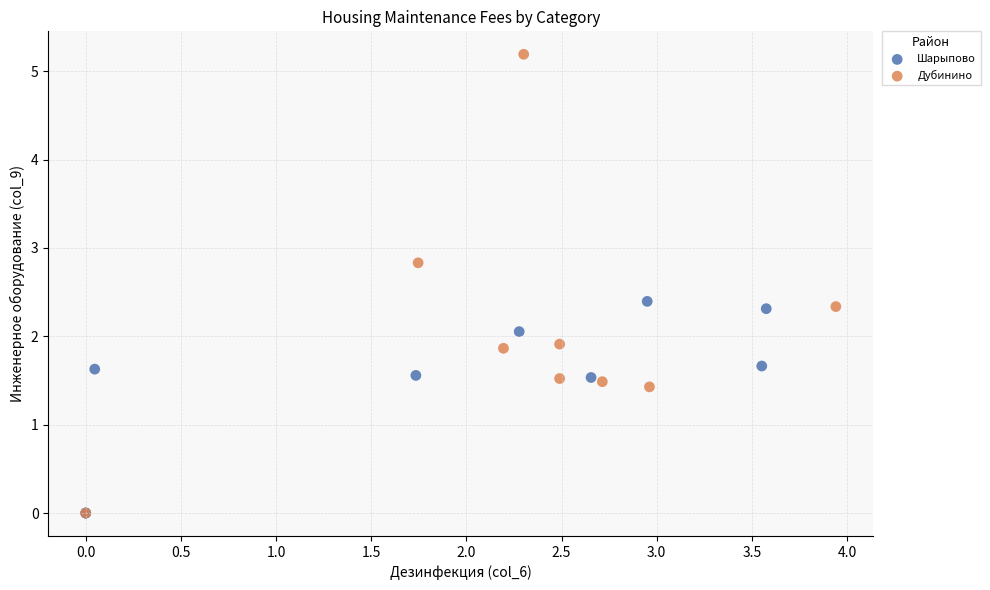

Which series contains the highest Y value?

Дубинино